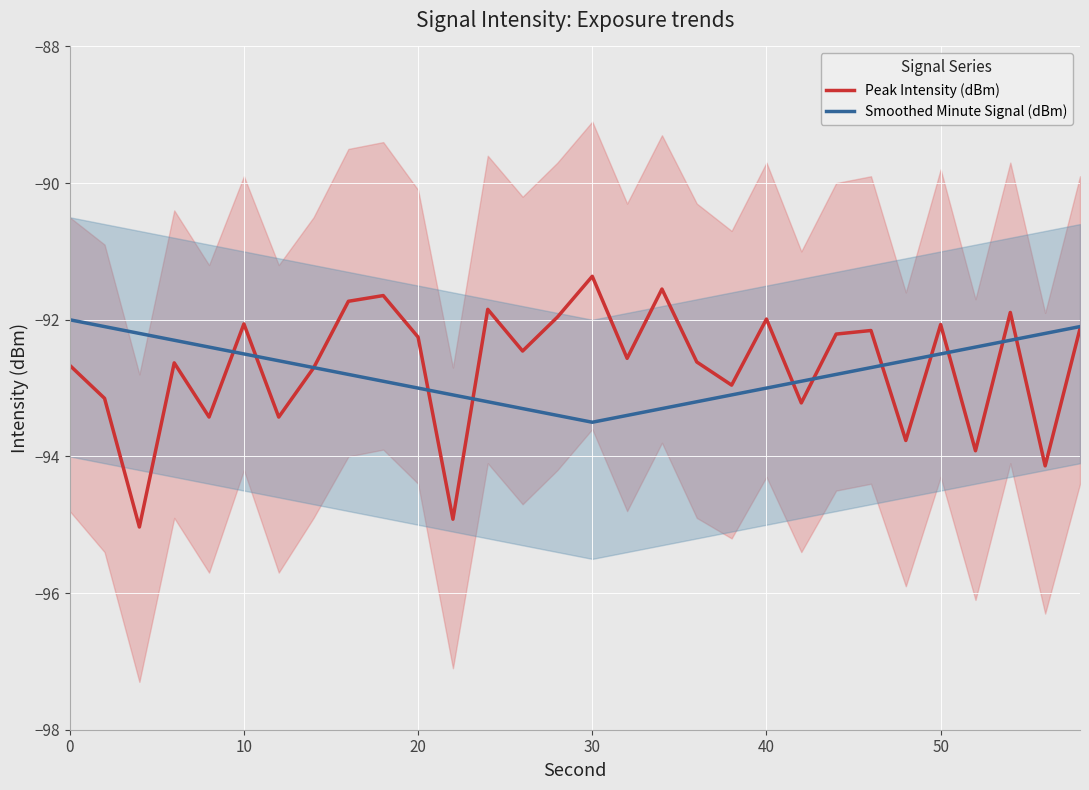

What is the difference between the second highest and second lowest values in the Peak Intensity (dBm) series?

3.4